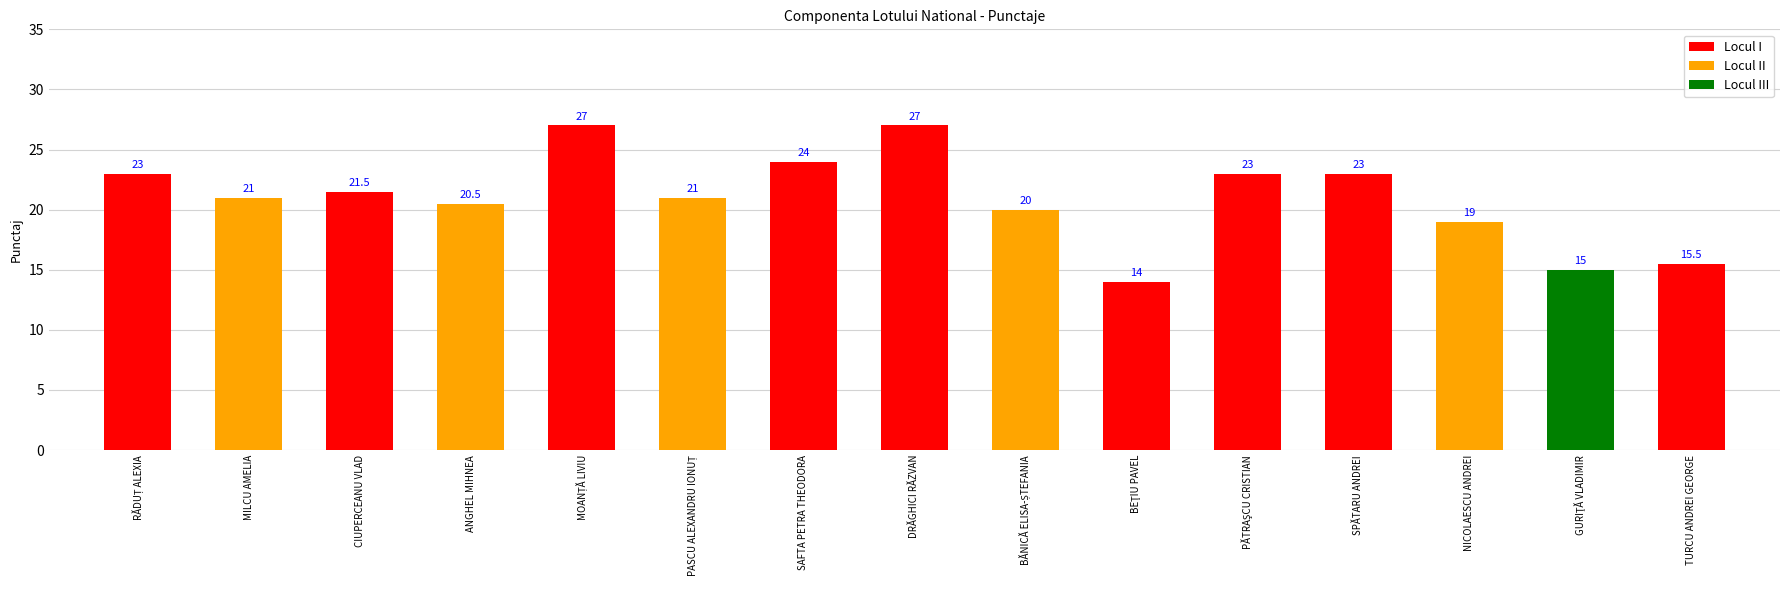

What value does the data have at MILCU AMELIA?

21.0